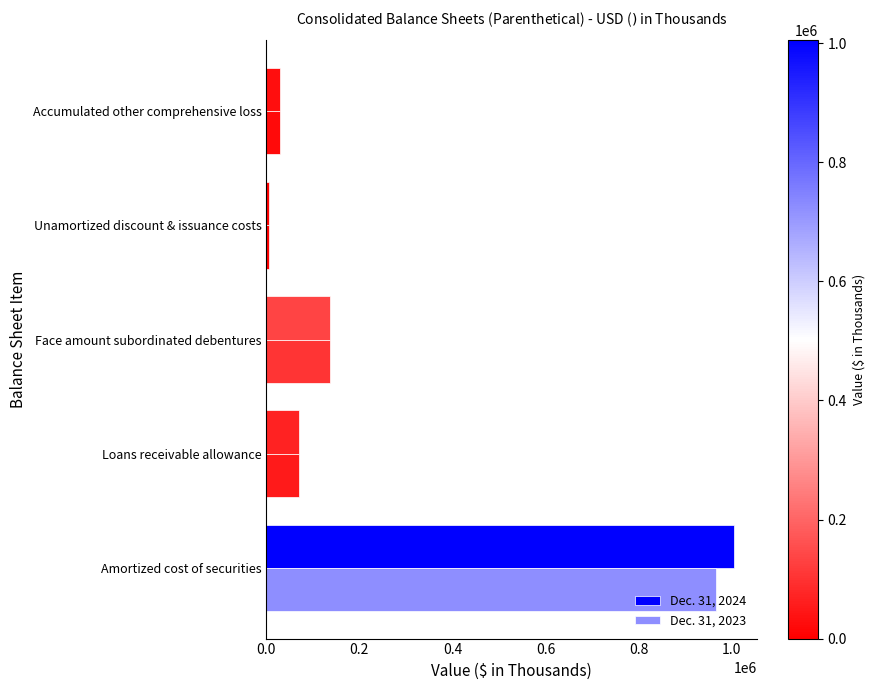

How many values in the Dec. 31, 2024 series are below 70147?

2